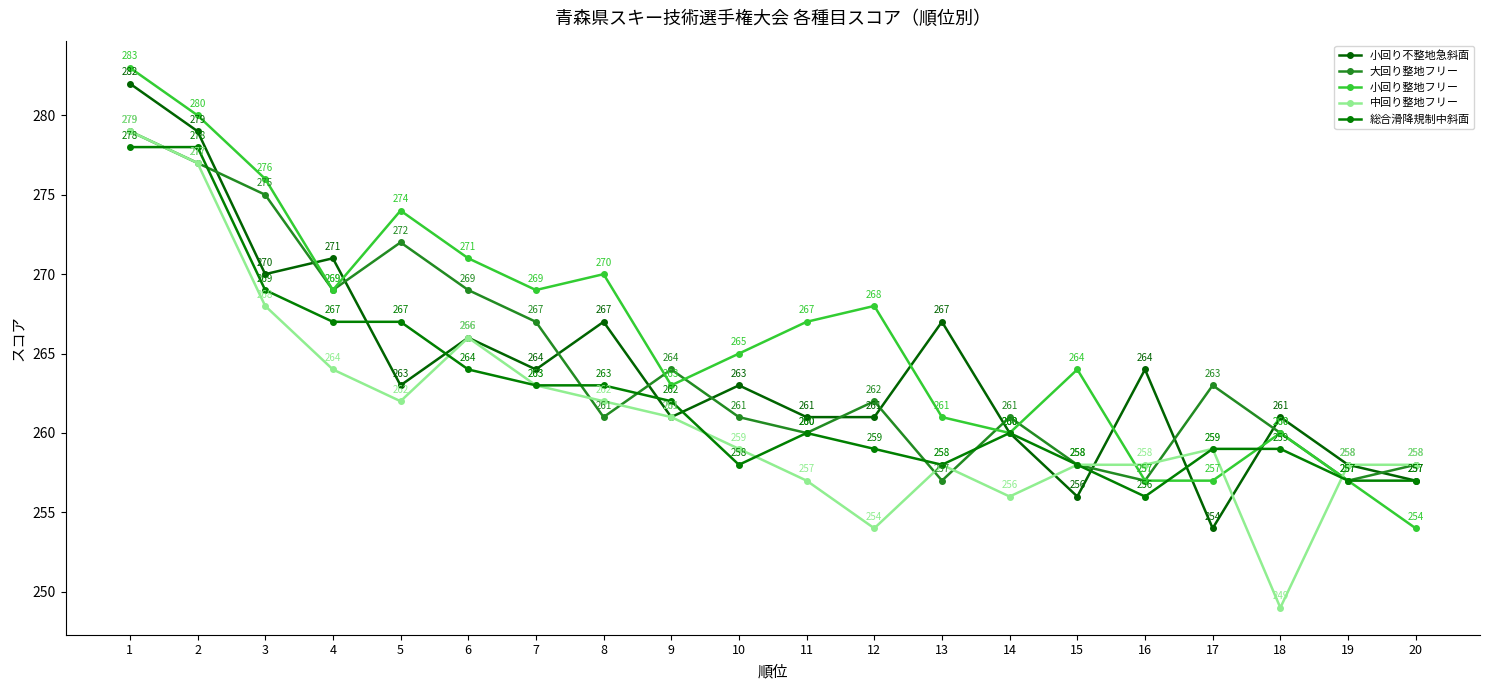

How many distinct data groups are displayed?

5